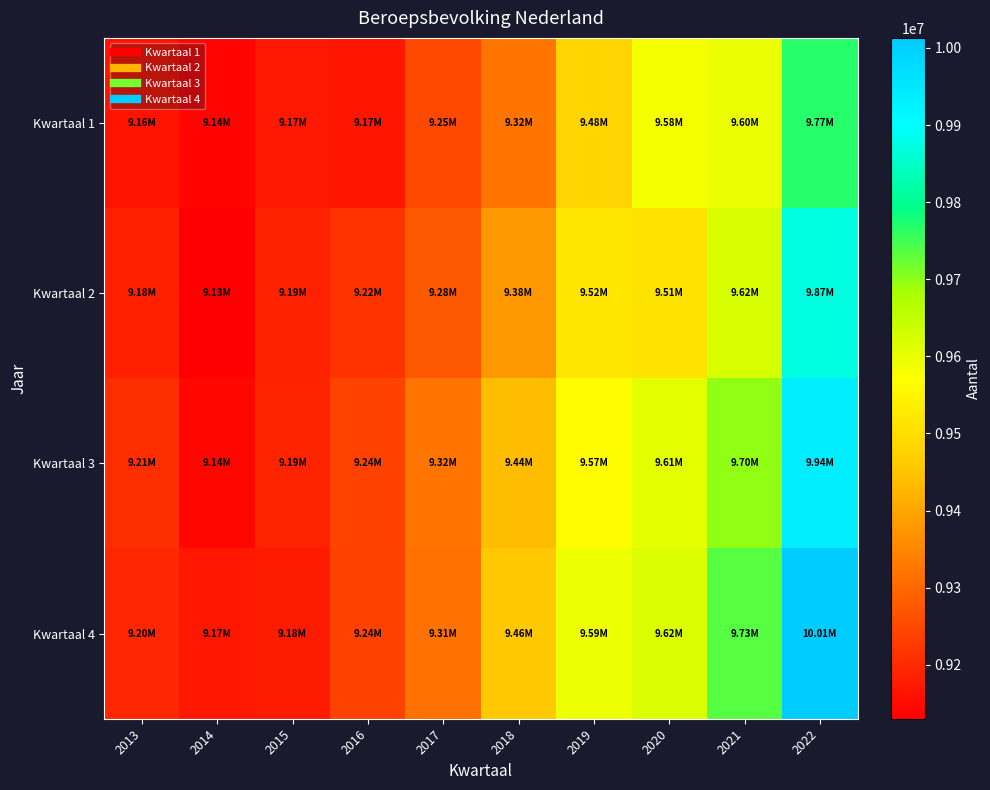

Which series has the largest total across all categories?

Kwartaal 4